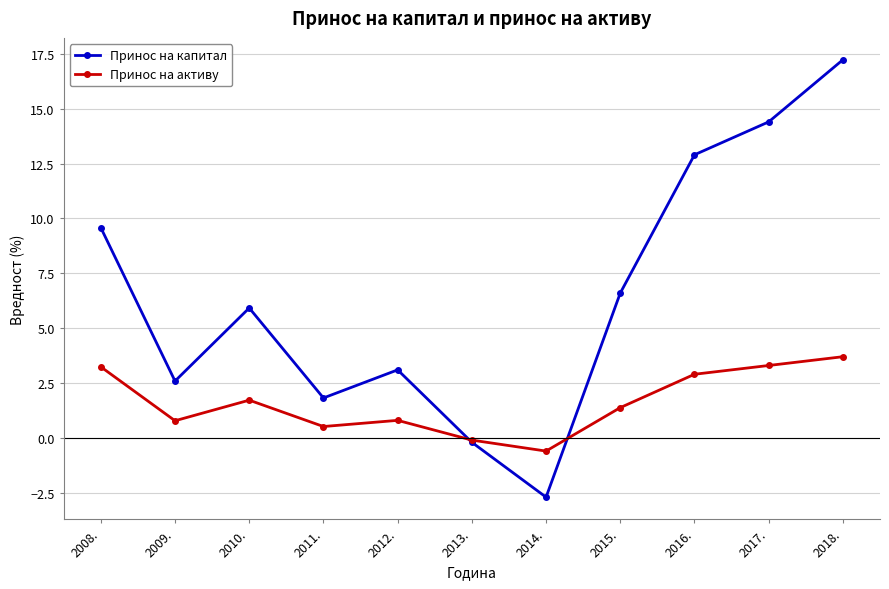

How many lines are shown in the chart?

2